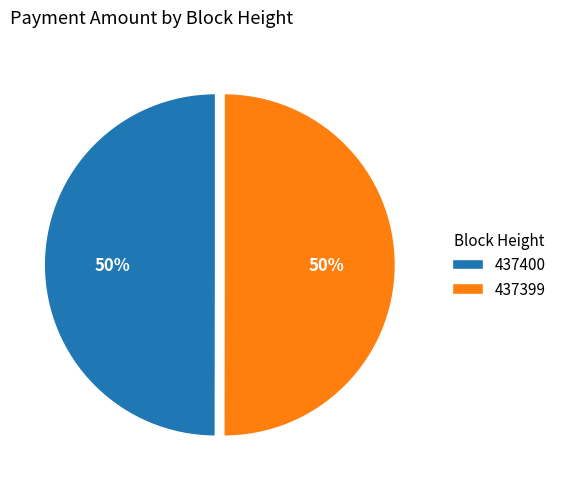

To the nearest percent, what portion does 437399 represent?

50%